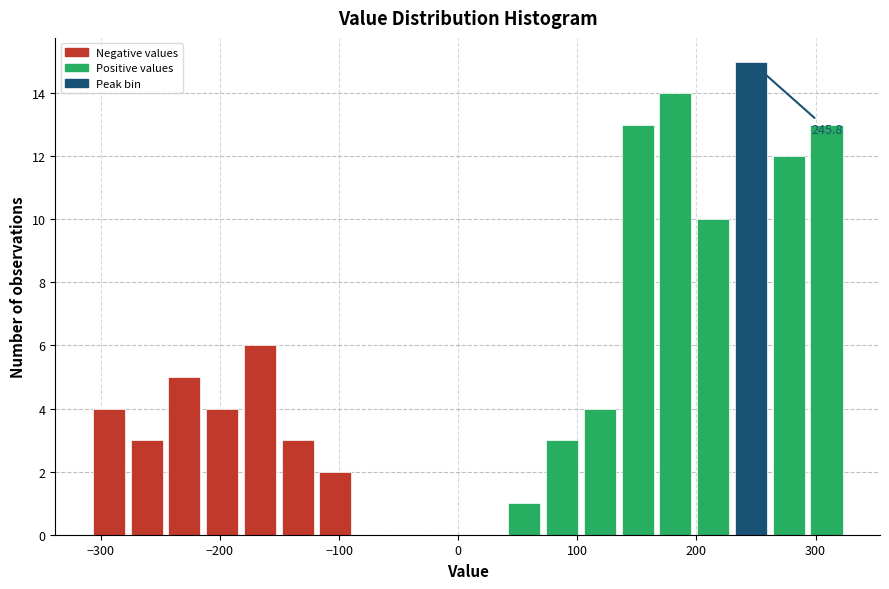

Around what value on the x-axis is the tallest bar? Give the approximate position of its centre, as read against the axis.

250